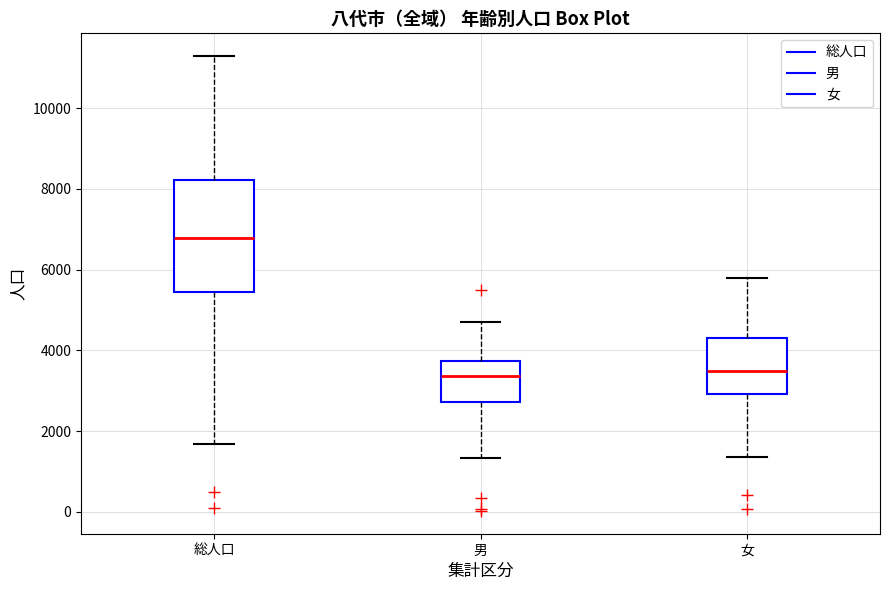

Reading left to right, read every box against the y-axis: the position of its median line, the range the box covers, and the ends of its whiskers. The values are not printed on the chart, so give them approximately, as read against the axis.

総人口: median 6800, box 5400 to 8200, whiskers 1600 to 11200
男: median 3400, box 2800 to 3800, whiskers 1400 to 4600
女: median 3400, box 3000 to 4200, whiskers 1400 to 5800